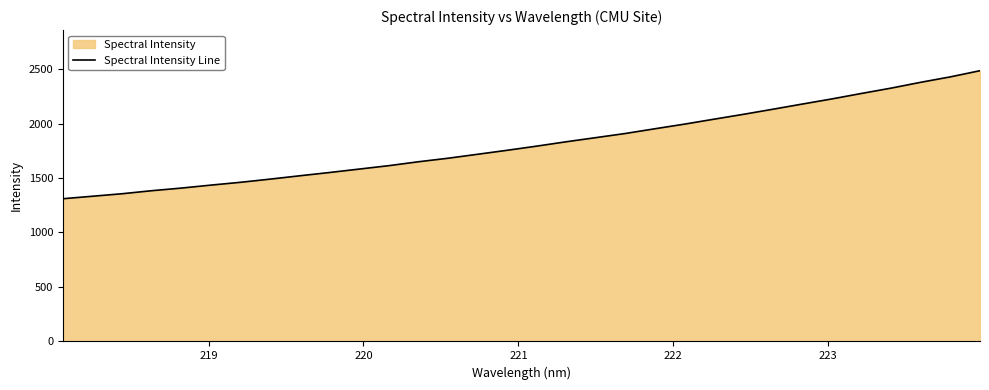

What is the average value?

1817.0